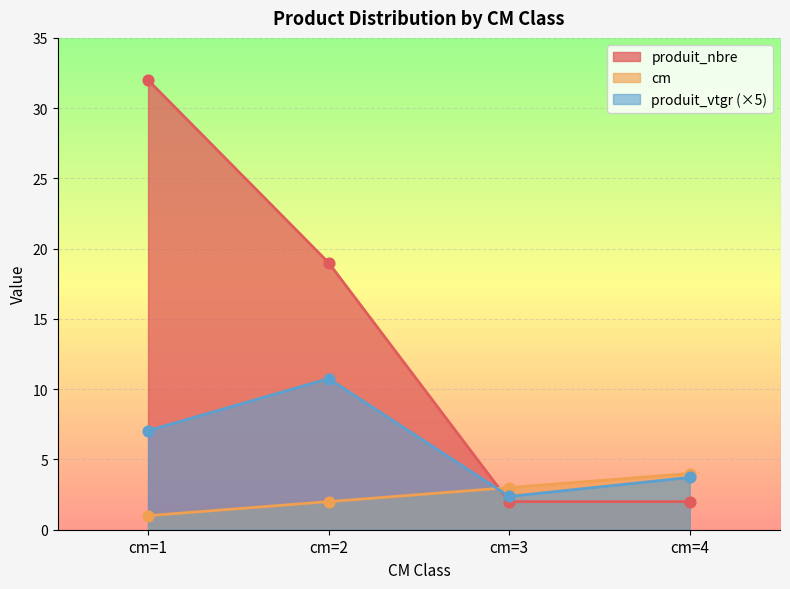

At how many categories does at least one series exceed 27?

1